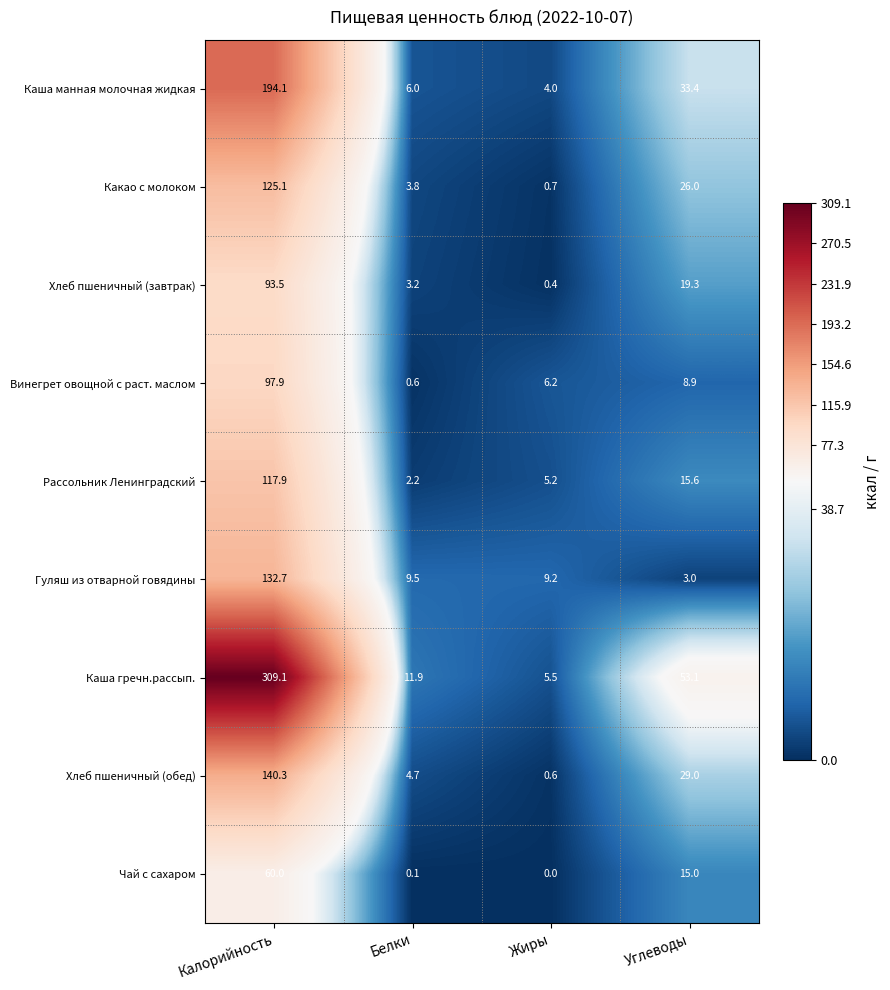

Which category has the lowest value across all series?

Жиры